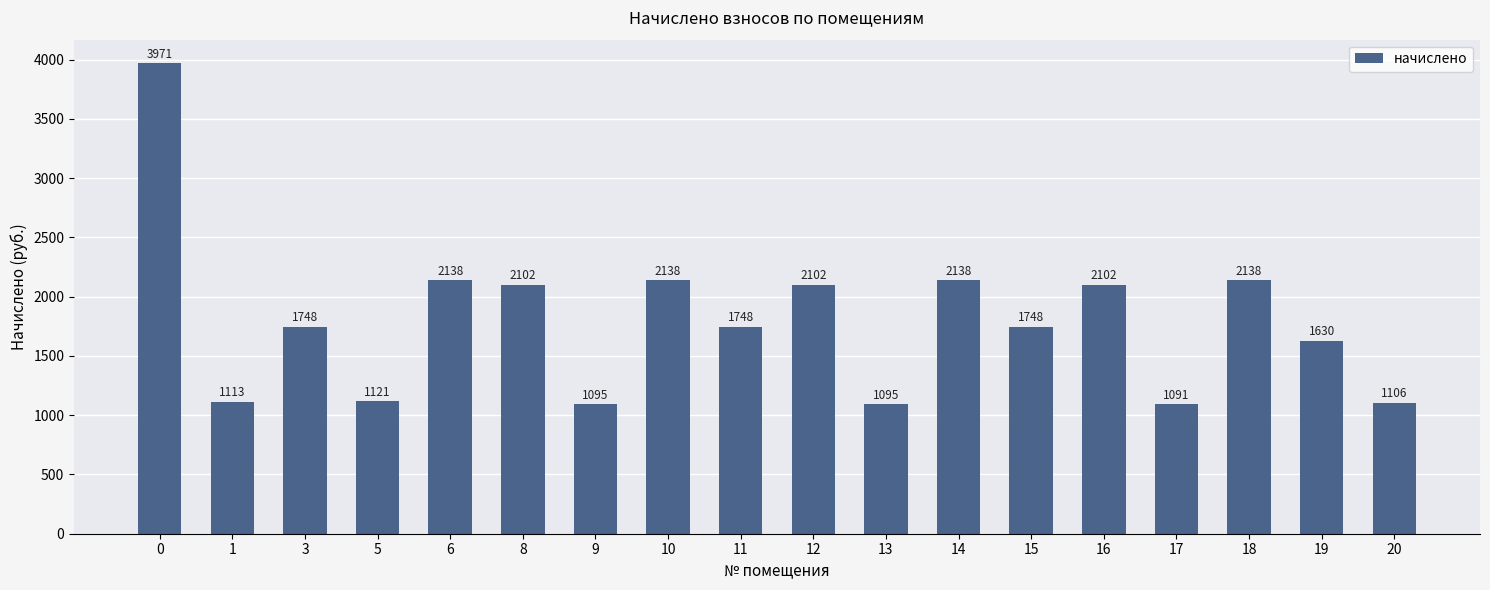

What is the change in value from 5 to 9?

-25.8